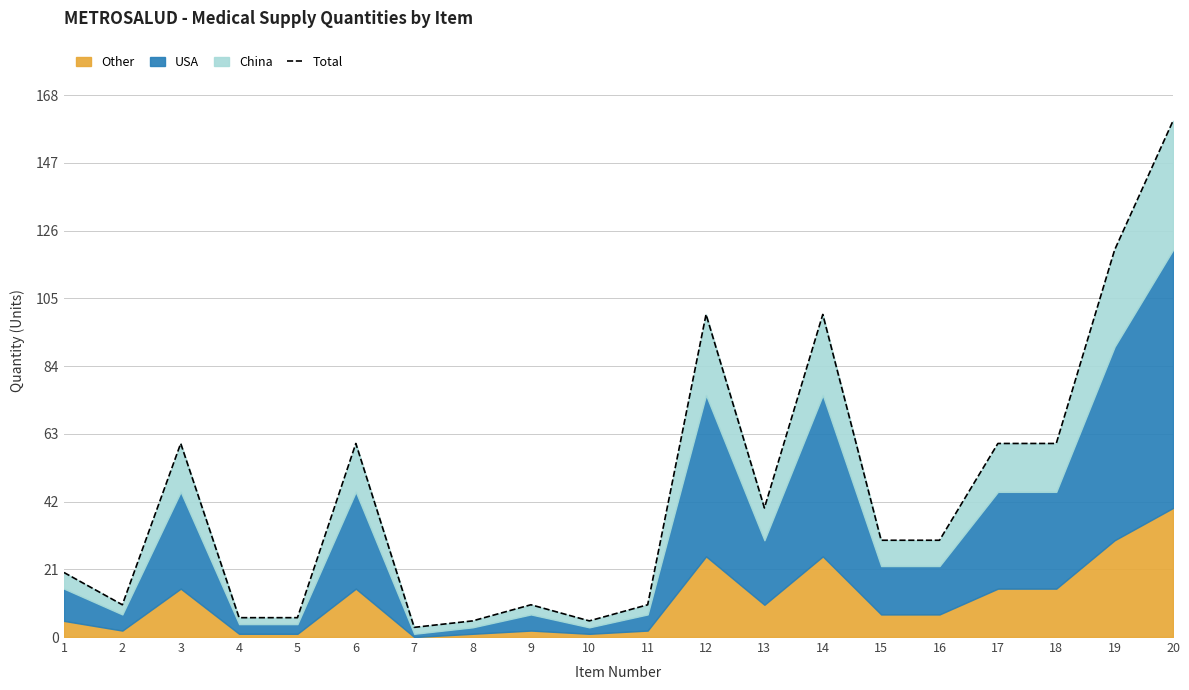

What is the difference between the second highest and second lowest values?

115